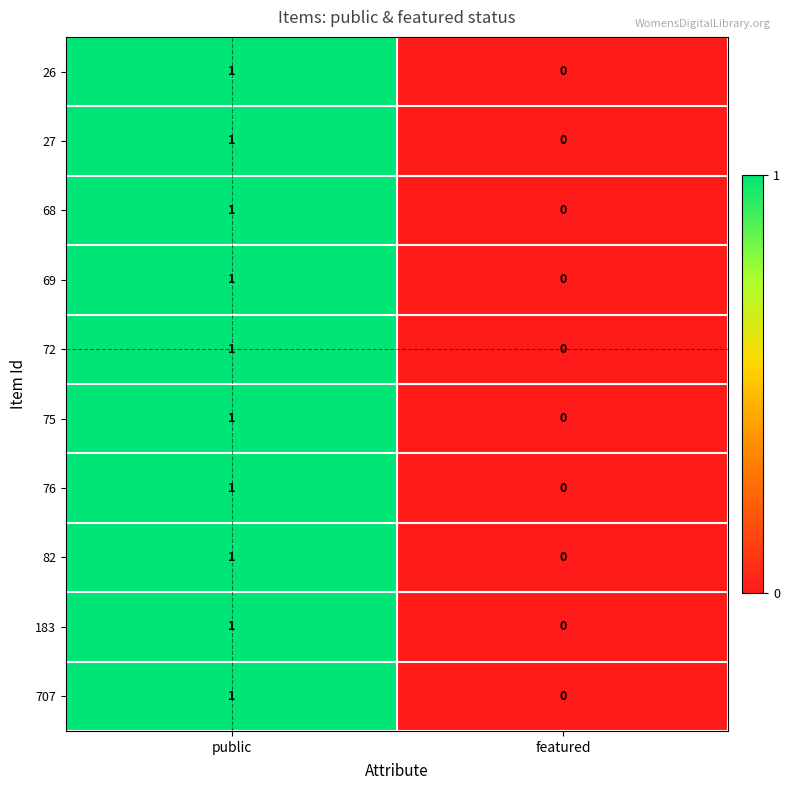

Rank the categories by 82 value from lowest to highest.

featured, public